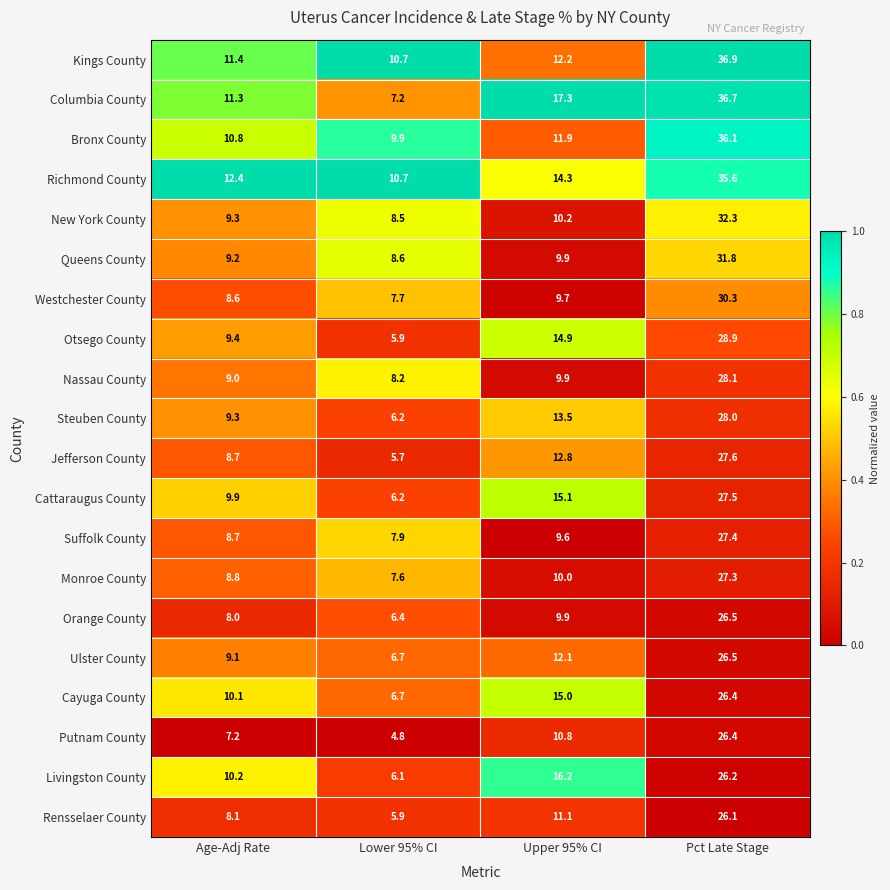

Is it true that Otsego County equals 15.5 at Pct Late Stage?

False